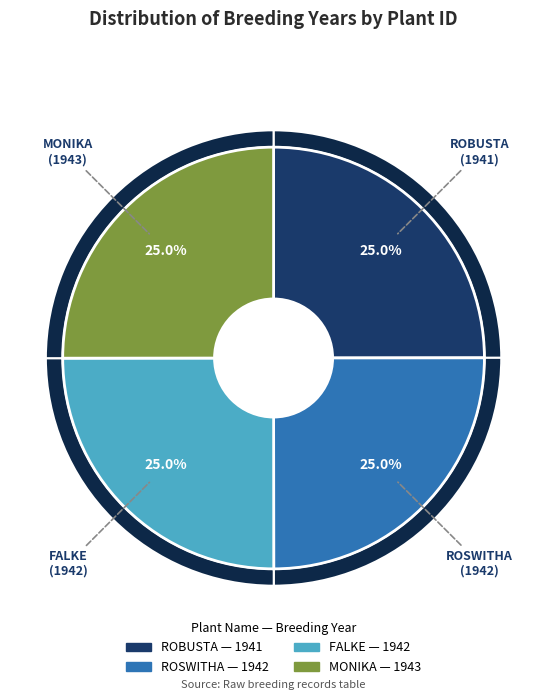

What is the smallest slice in the pie chart?

ROBUSTA (6884)